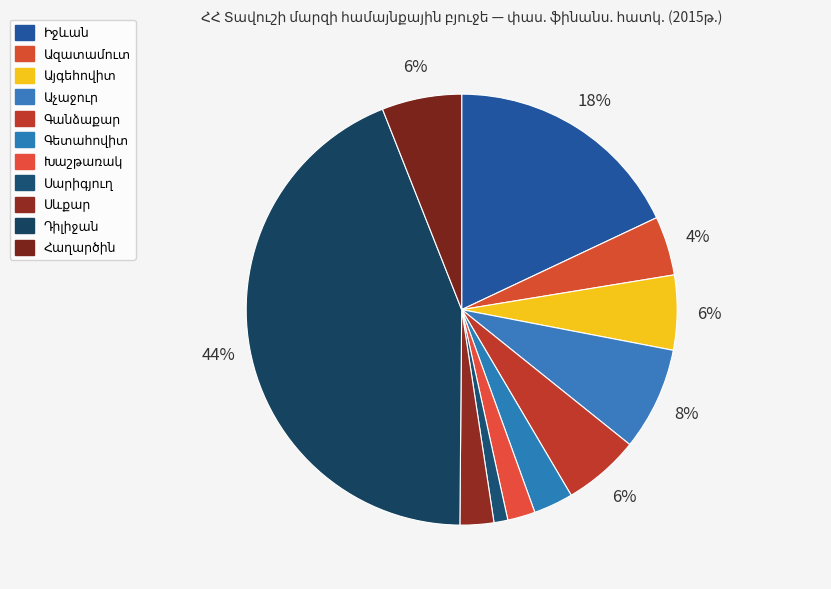

Which slice is the largest?

Դիլիջան